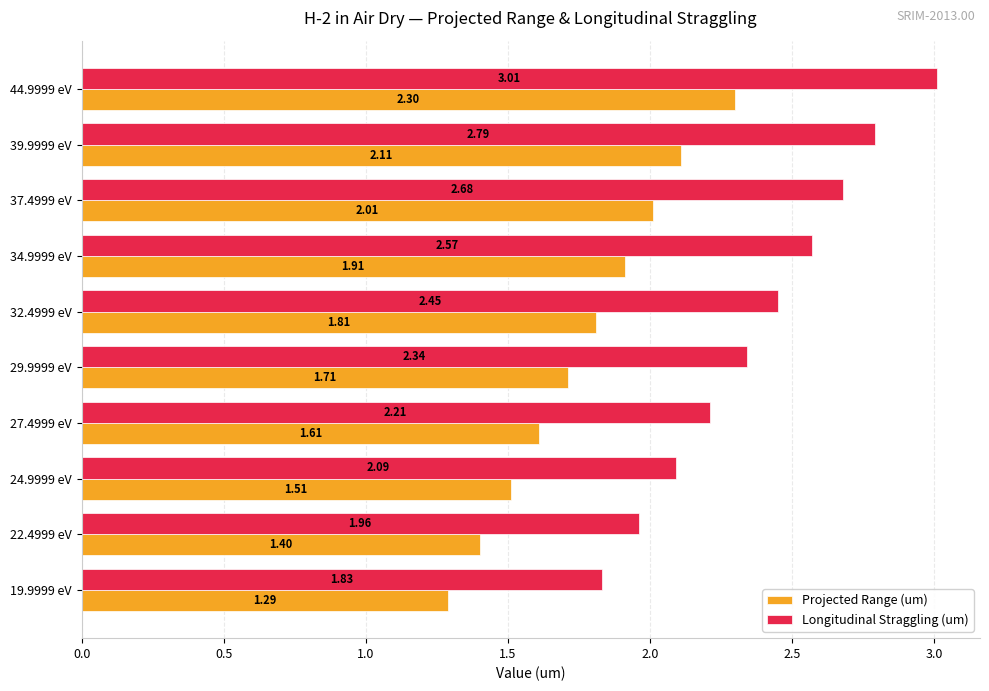

What is the difference between the Projected Range (um) values at 44.9999 eV and 27.4999 eV?

0.7